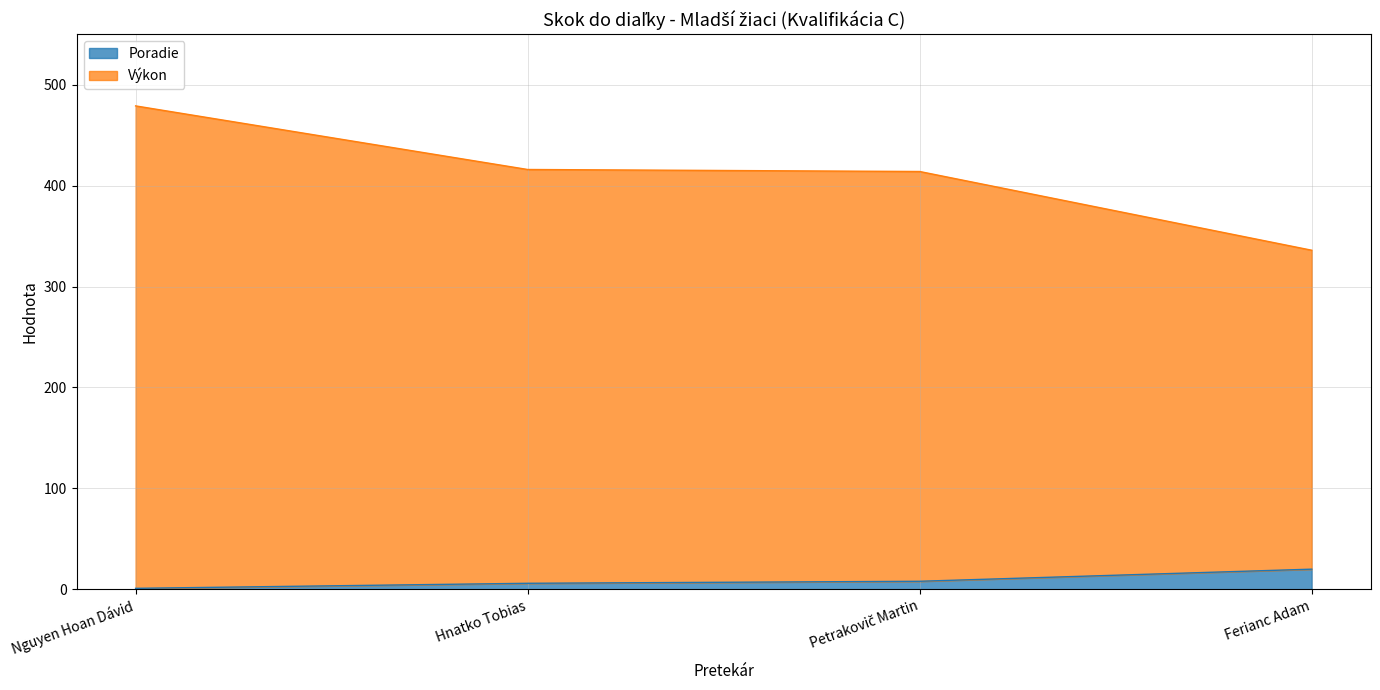

List the series in order of their peak value, lowest first.

Poradie, Výkon